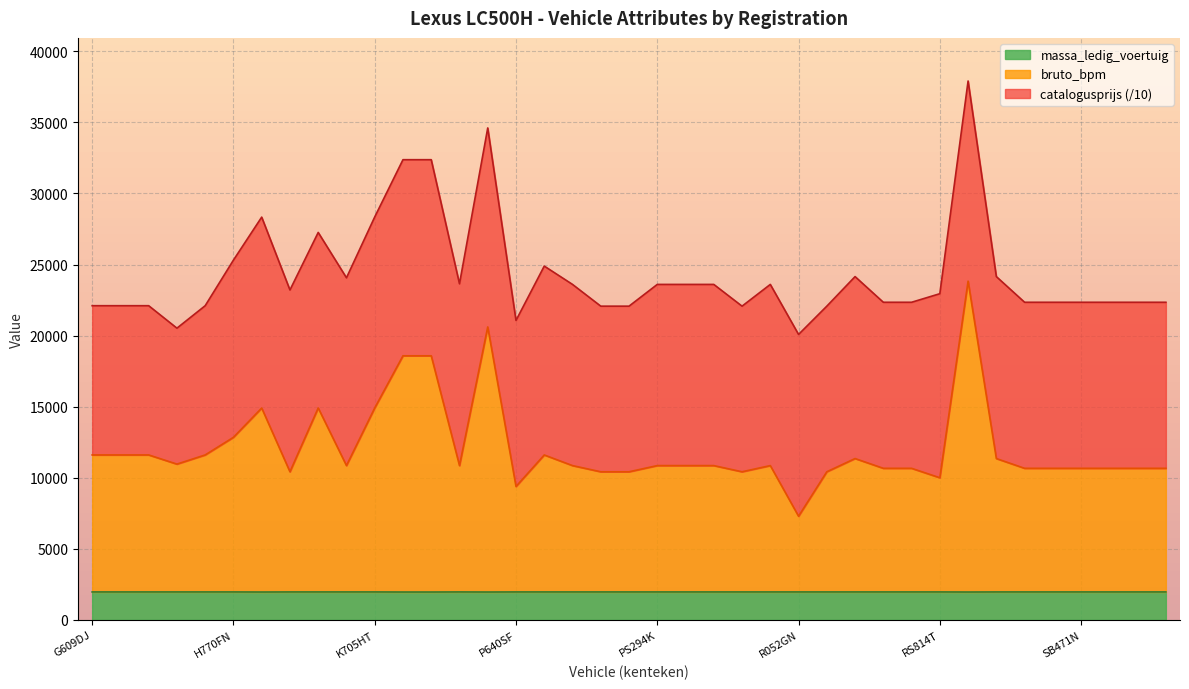

What is the highest value of the massa_ledig_voertuig series?

1960.0